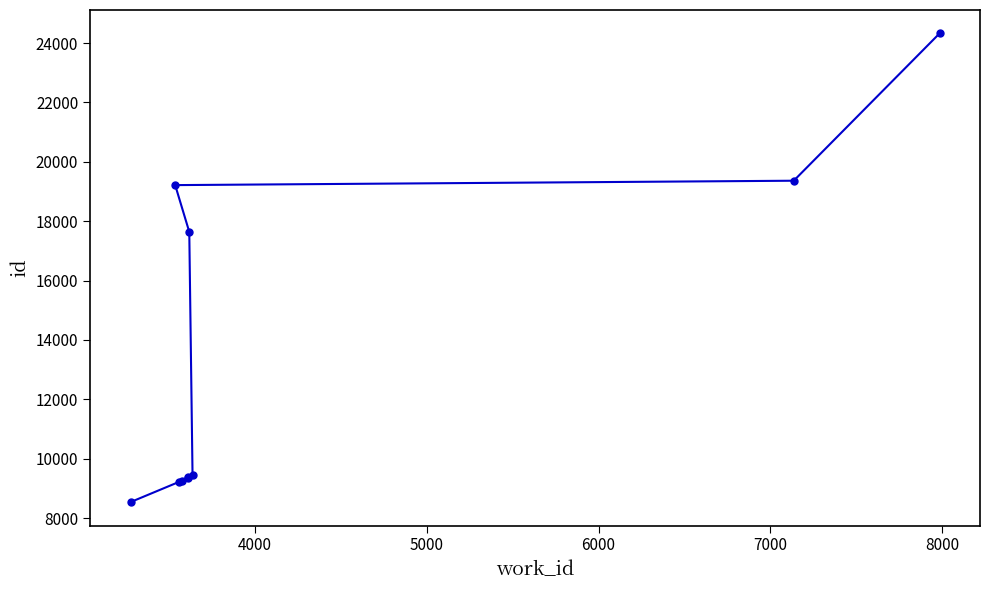

What is the value of the 5th point from the left?

9356